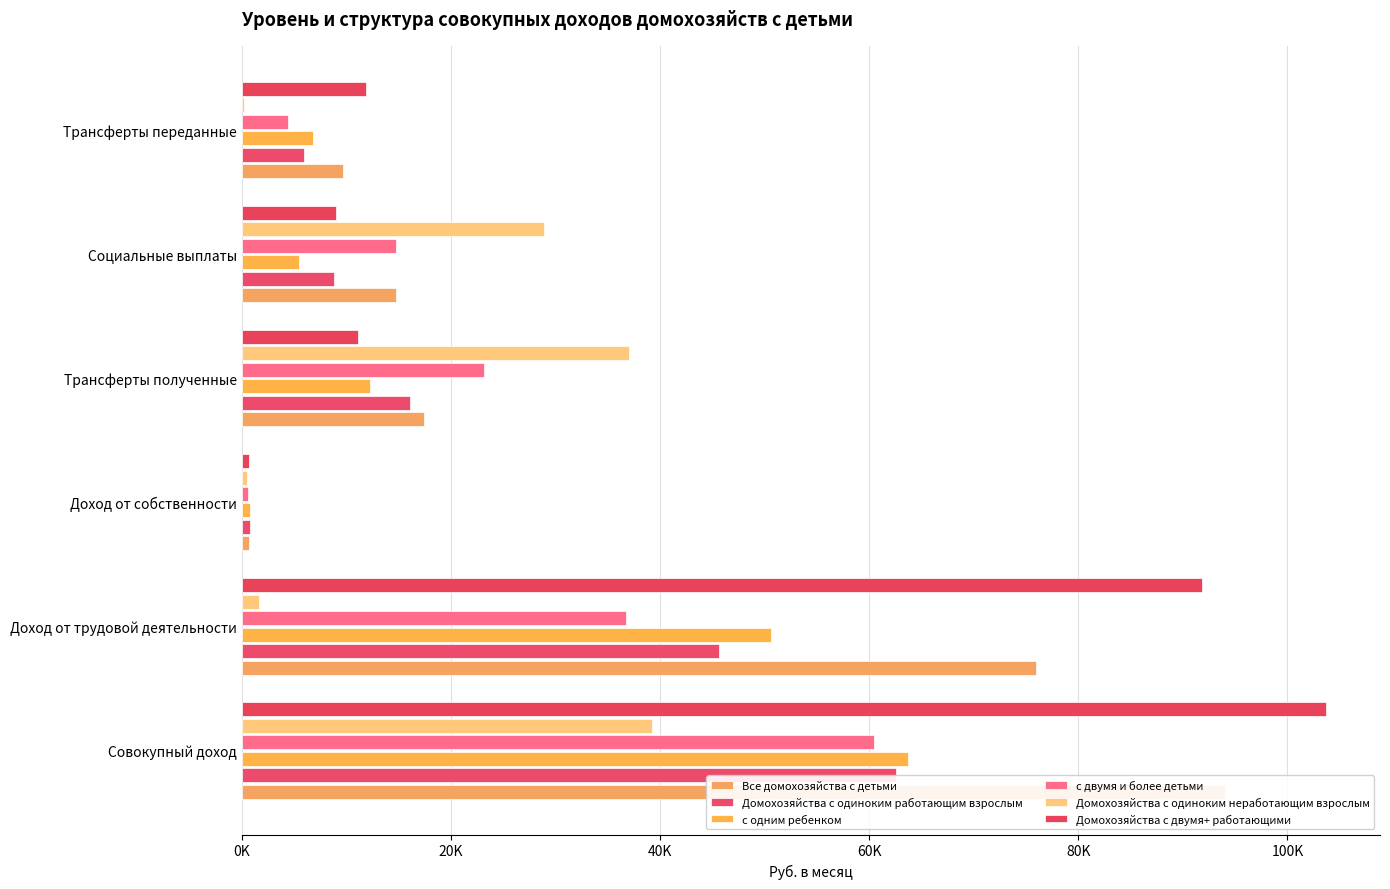

What position from the right is Социальные выплаты?

2